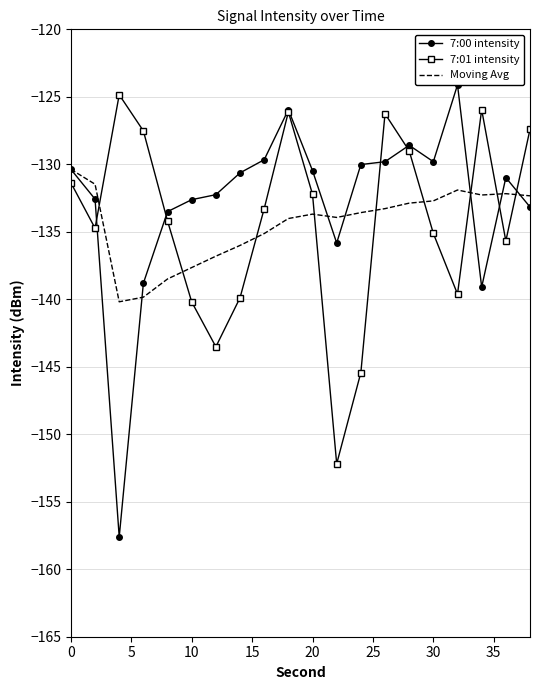

What is the greatest value displayed?

-124.1